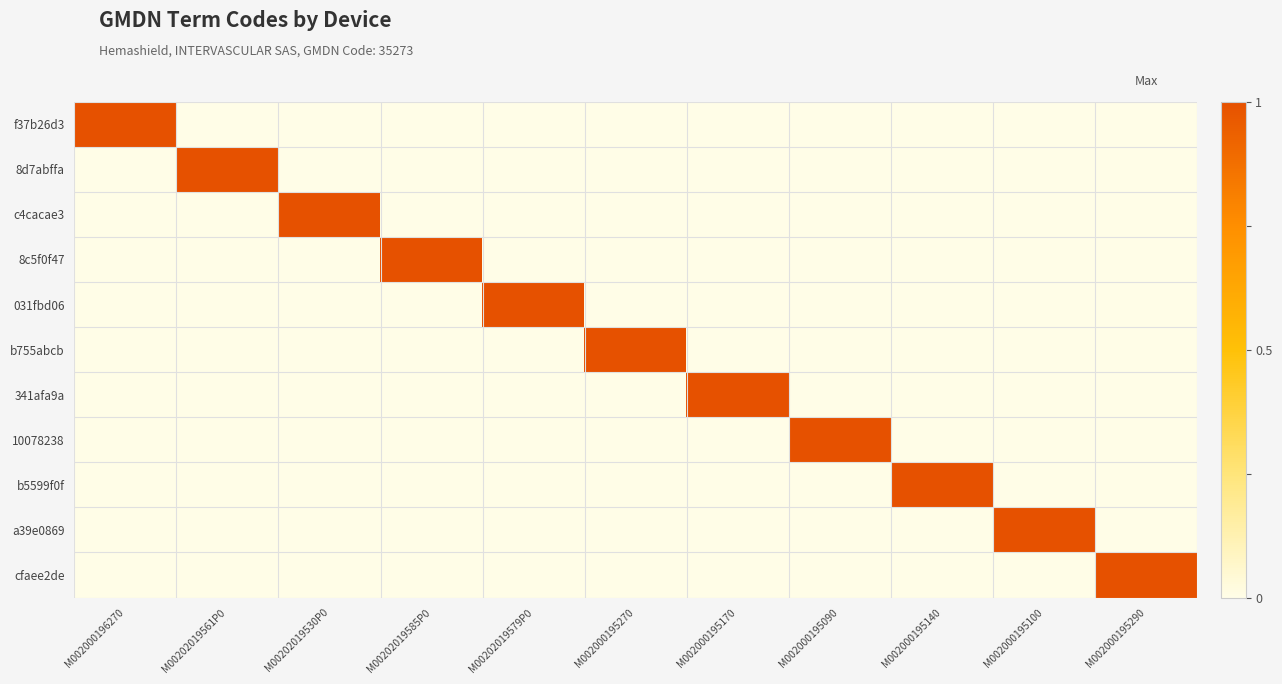

Count the number of data series in this chart.

11